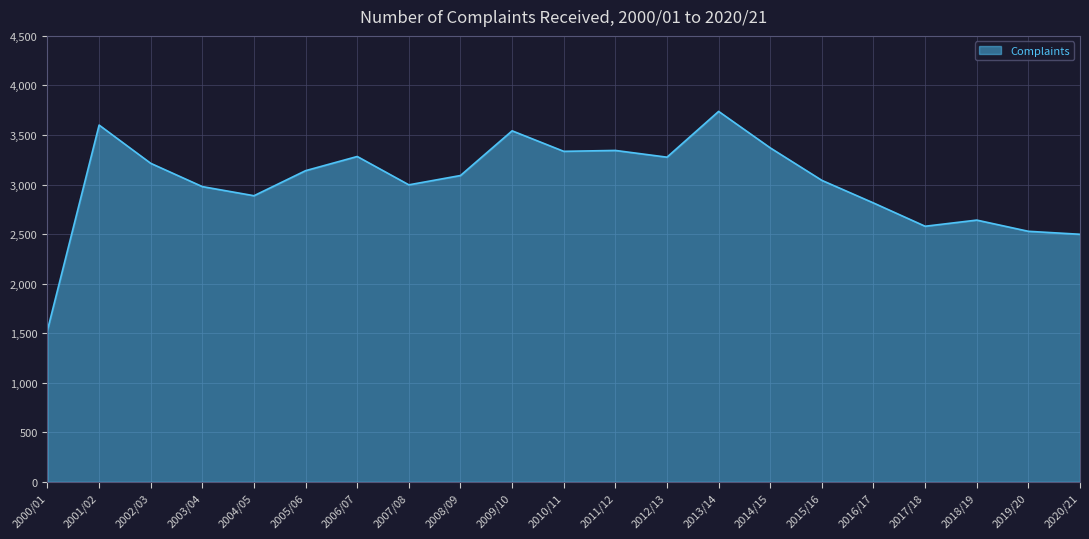

The chart shows a value of 3276 at 2012/13. True or false?

True